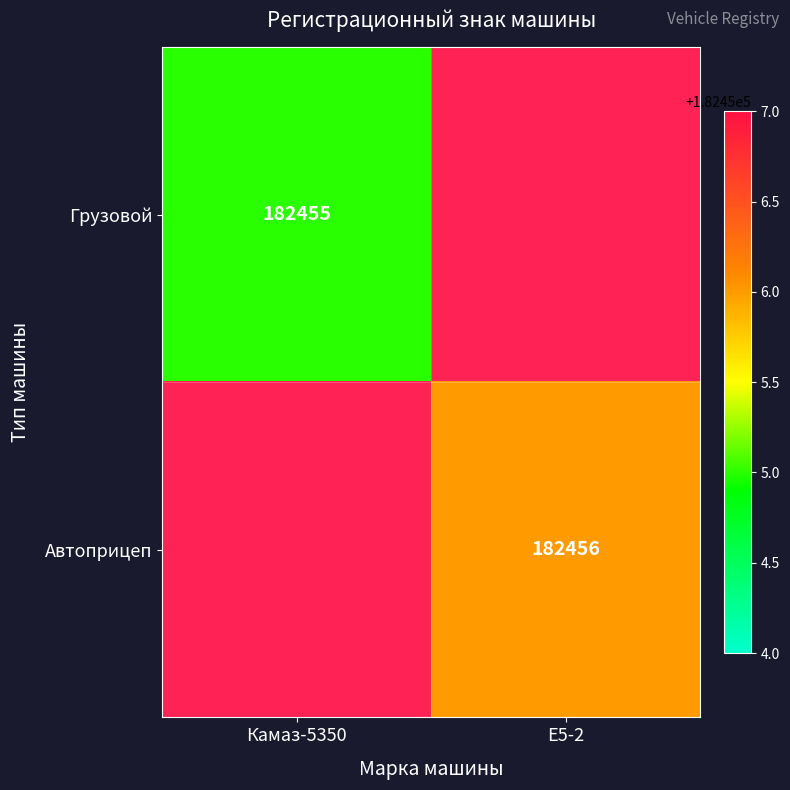

The value of Автоприцеп at Е5-2 is 182456. True or false?

True